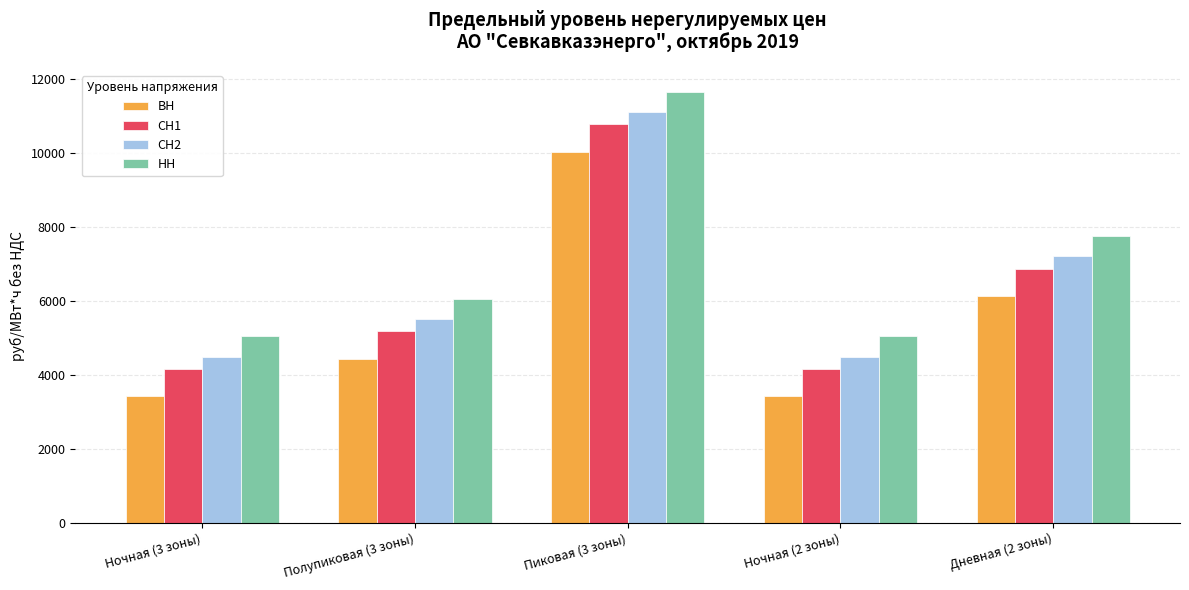

What is the spread (max minus min) of values at Ночная (3 зоны)?

1621.0